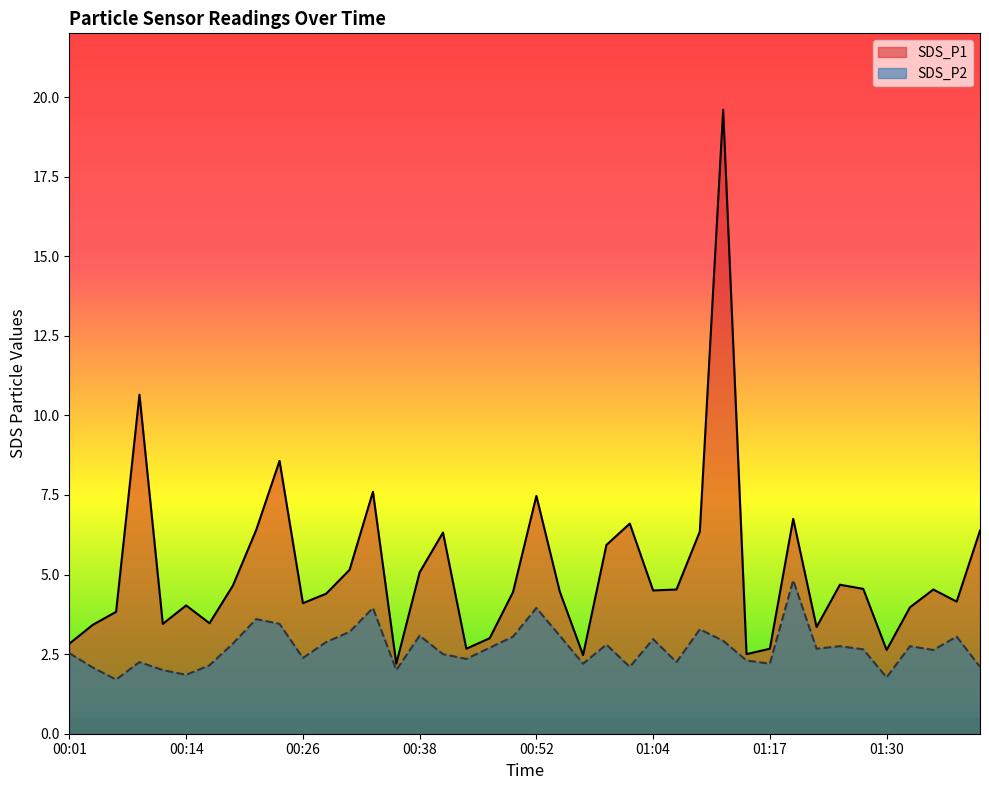

How many lines are shown in the chart?

2